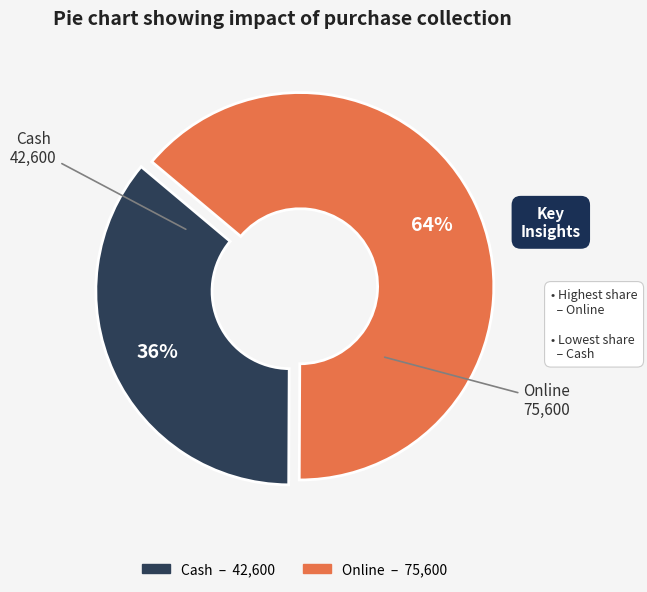

How many segments does this pie chart have?

2